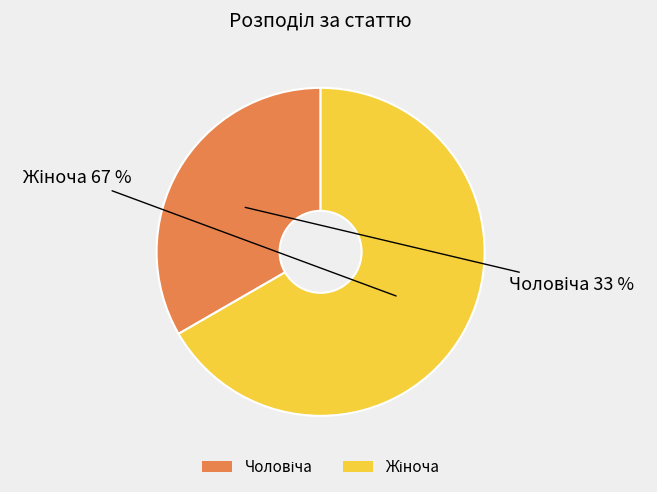

Does any single category account for the majority?

Yes